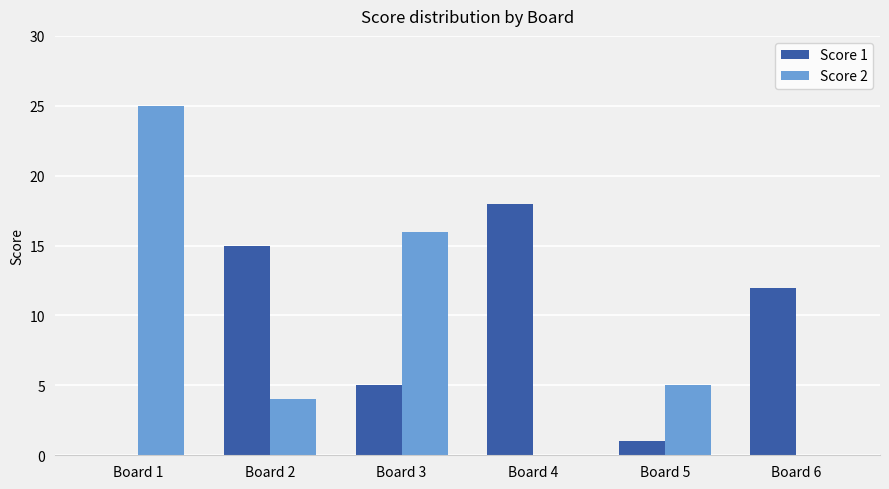

Between Board 3 and Board 4, which series saw the biggest shift?

Score 2